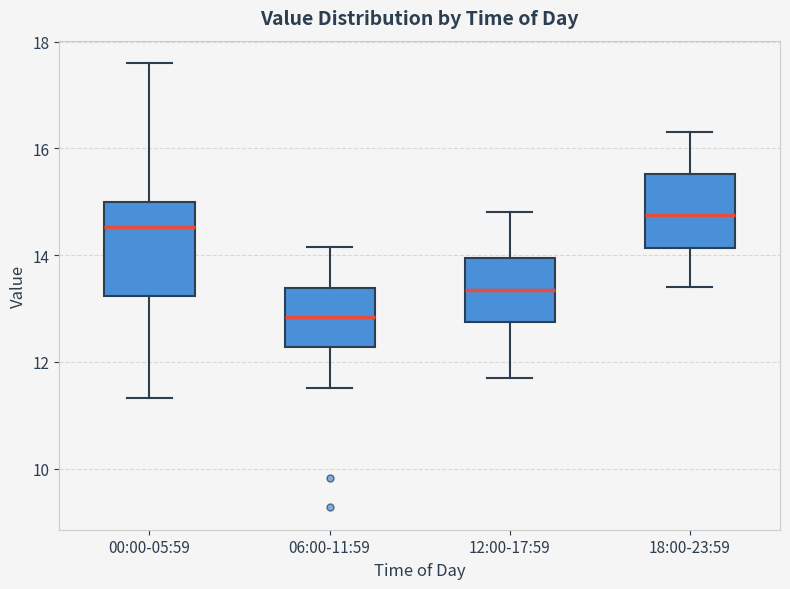

Reading left to right, transcribe this box plot: for each box, give where its median line is, the range the box spans, and where its two whiskers end, as read against the y-axis. The values are not printed on the chart, so give them approximately, as read against the axis.

00:00-05:59: median 14.6, box 13.2 to 15.0, whiskers 11.4 to 17.6
06:00-11:59: median 12.8, box 12.2 to 13.4, whiskers 11.6 to 14.2
12:00-17:59: median 13.4, box 12.8 to 14.0, whiskers 11.8 to 14.8
18:00-23:59: median 14.8, box 14.2 to 15.6, whiskers 13.4 to 16.4